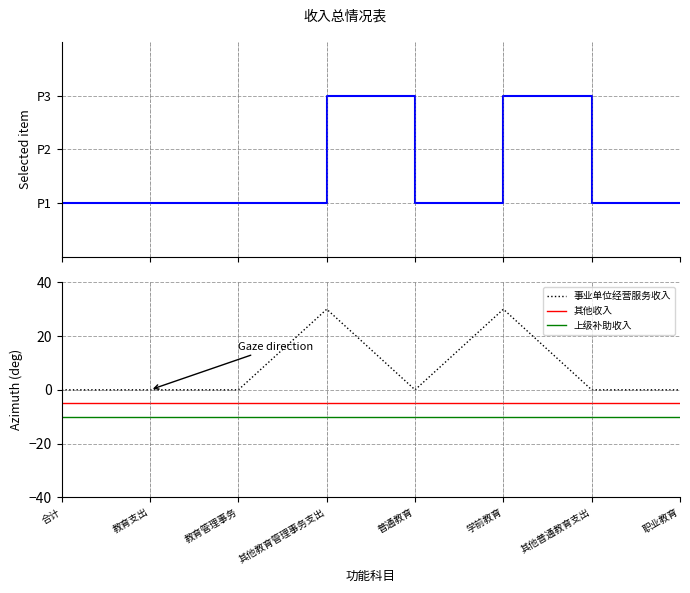

True or false: 上级补助收入 has a value of -10 at 教育管理事务.

True